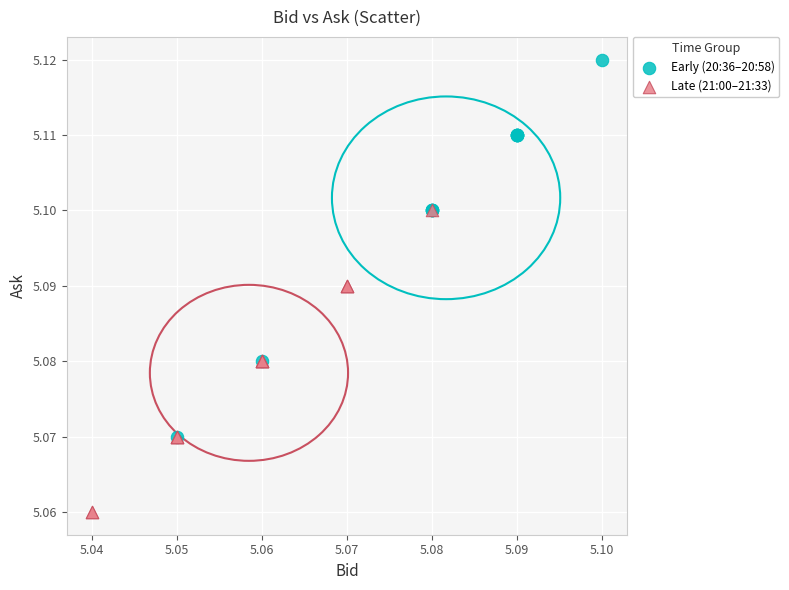

Which series reaches the minimum Y coordinate?

Late (21:00–21:33)